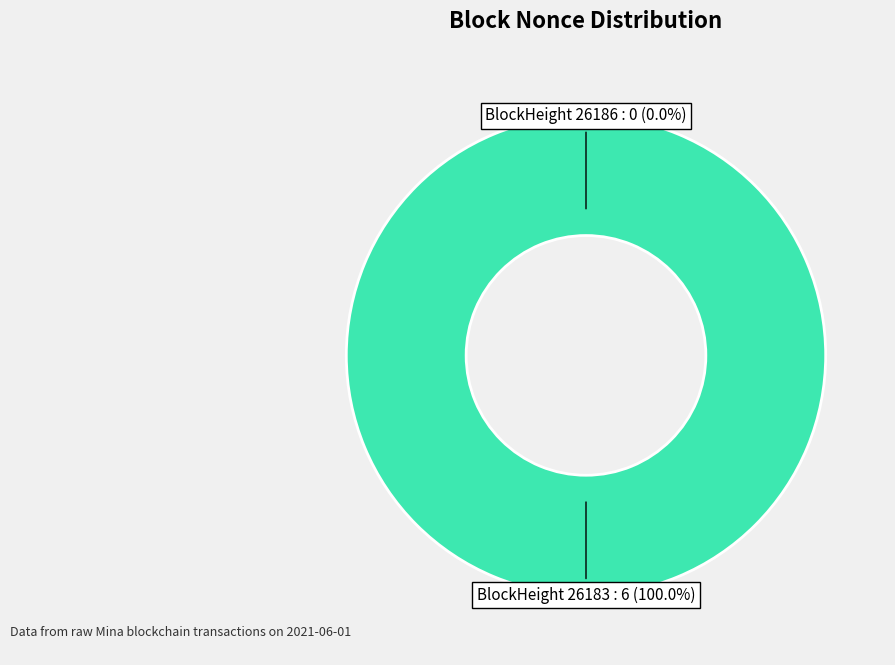

Count the number of slices in the pie.

2